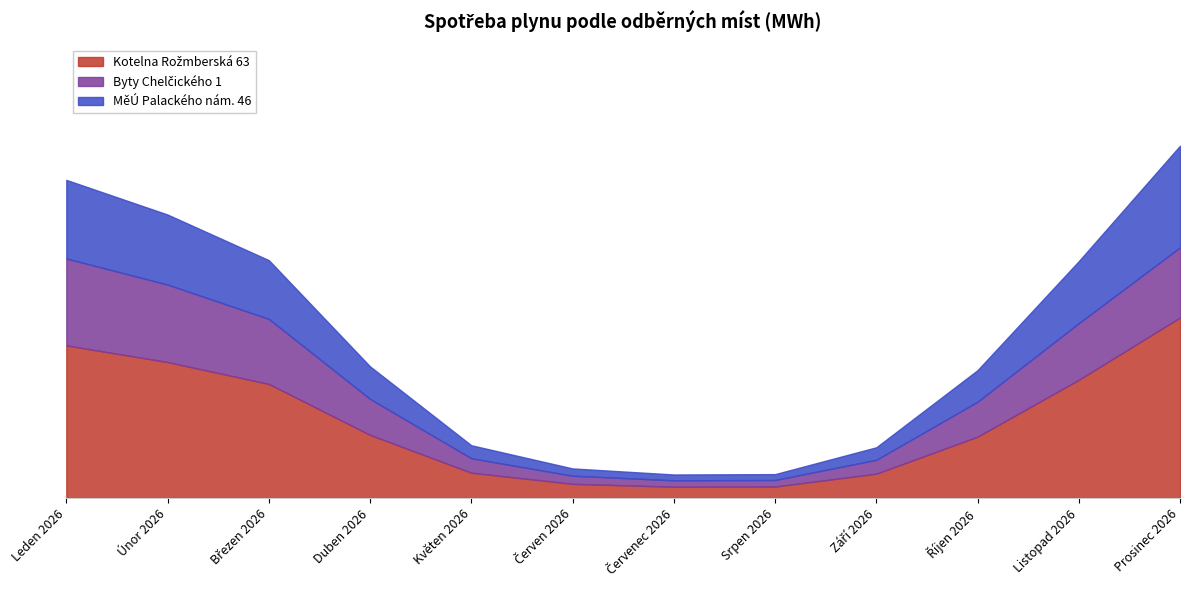

Rank the categories by Byty Chelčického 1 value from highest to lowest.

Leden 2026, Únor 2026, Prosinec 2026, Březen 2026, Listopad 2026, Duben 2026, Říjen 2026, Květen 2026, Září 2026, Červen 2026, Srpen 2026, Červenec 2026